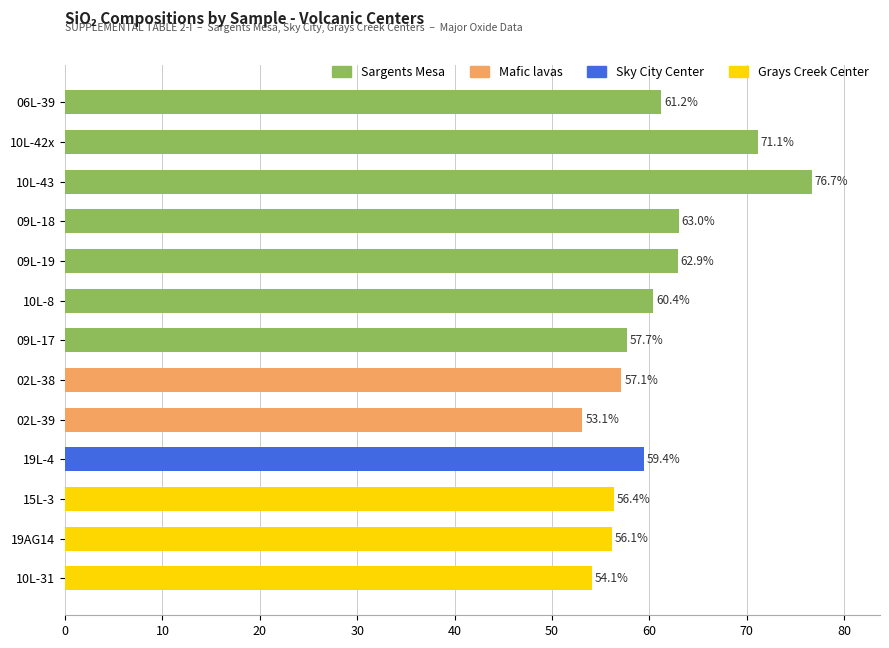

What is the smallest value displayed?

53.1